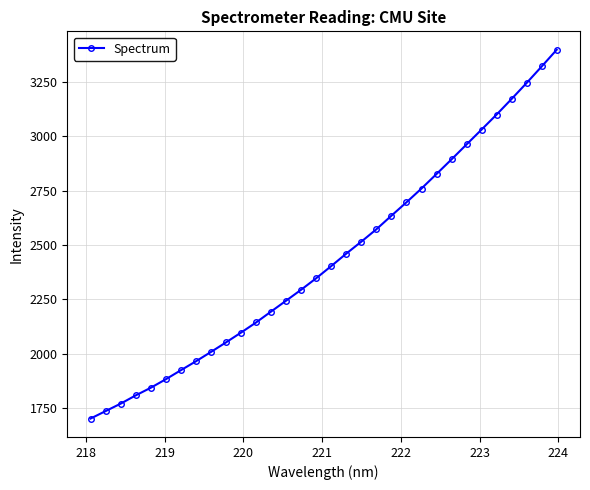

What is the value of the 22nd point from the left?

2696.7